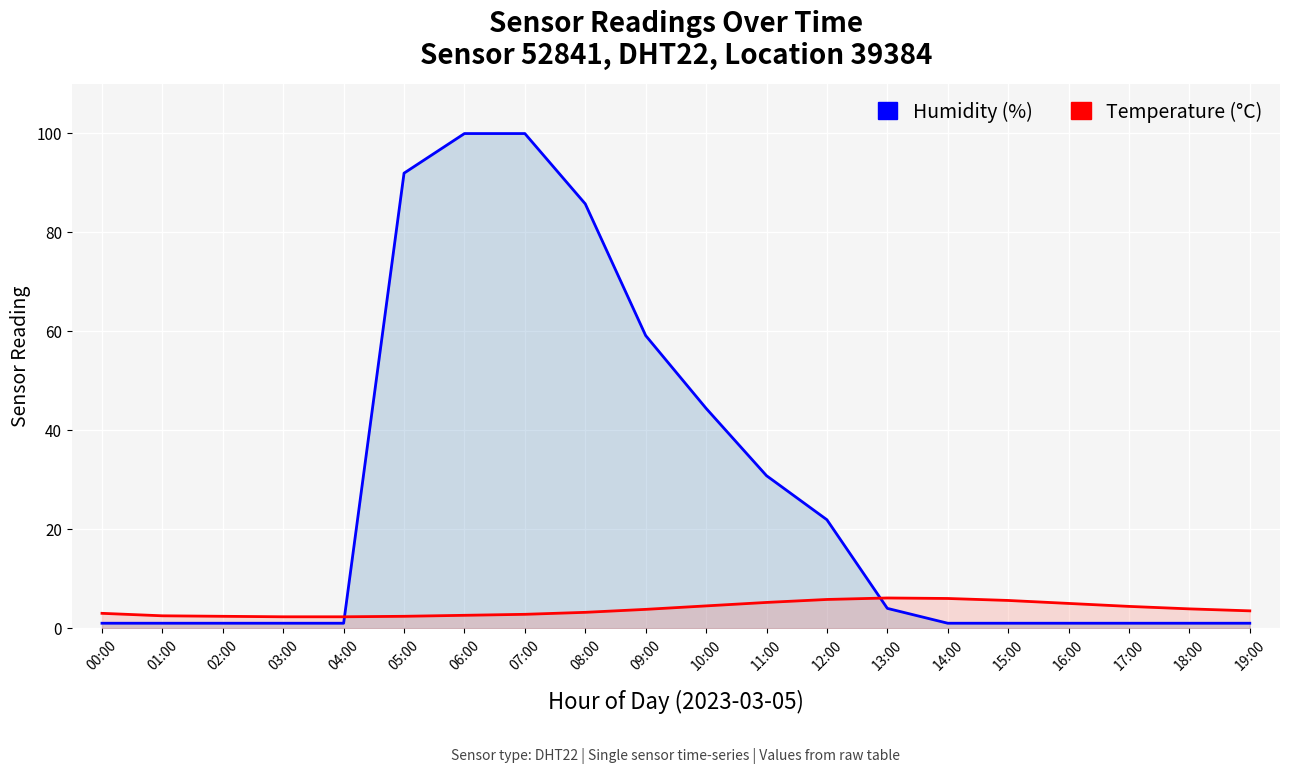

What is the label of the 19th point from the left?

18:00